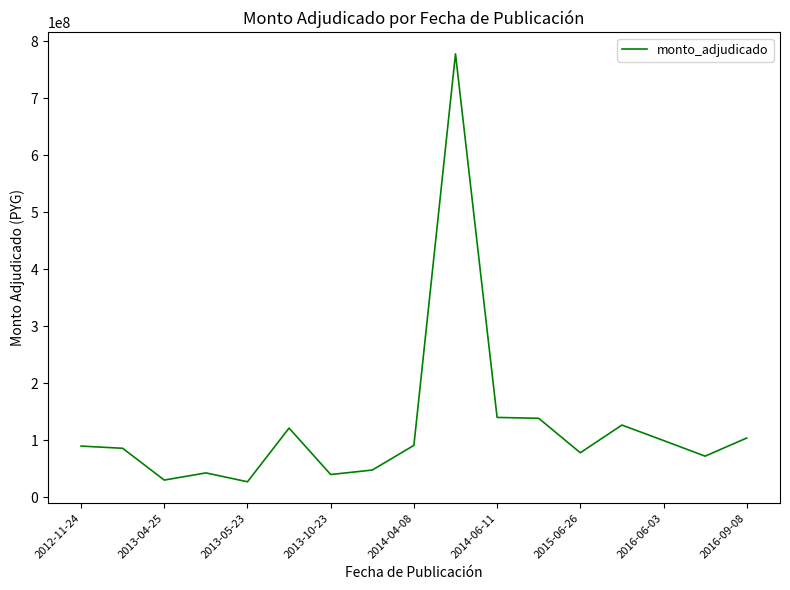

What is the minimum value shown in the chart?

26929050